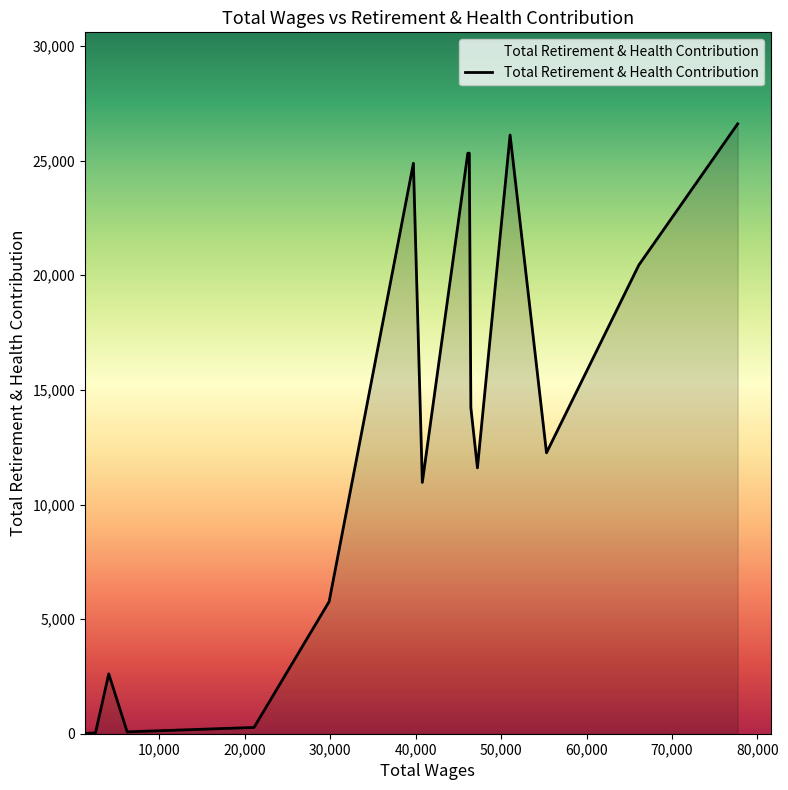

What is the greatest value displayed?

26608